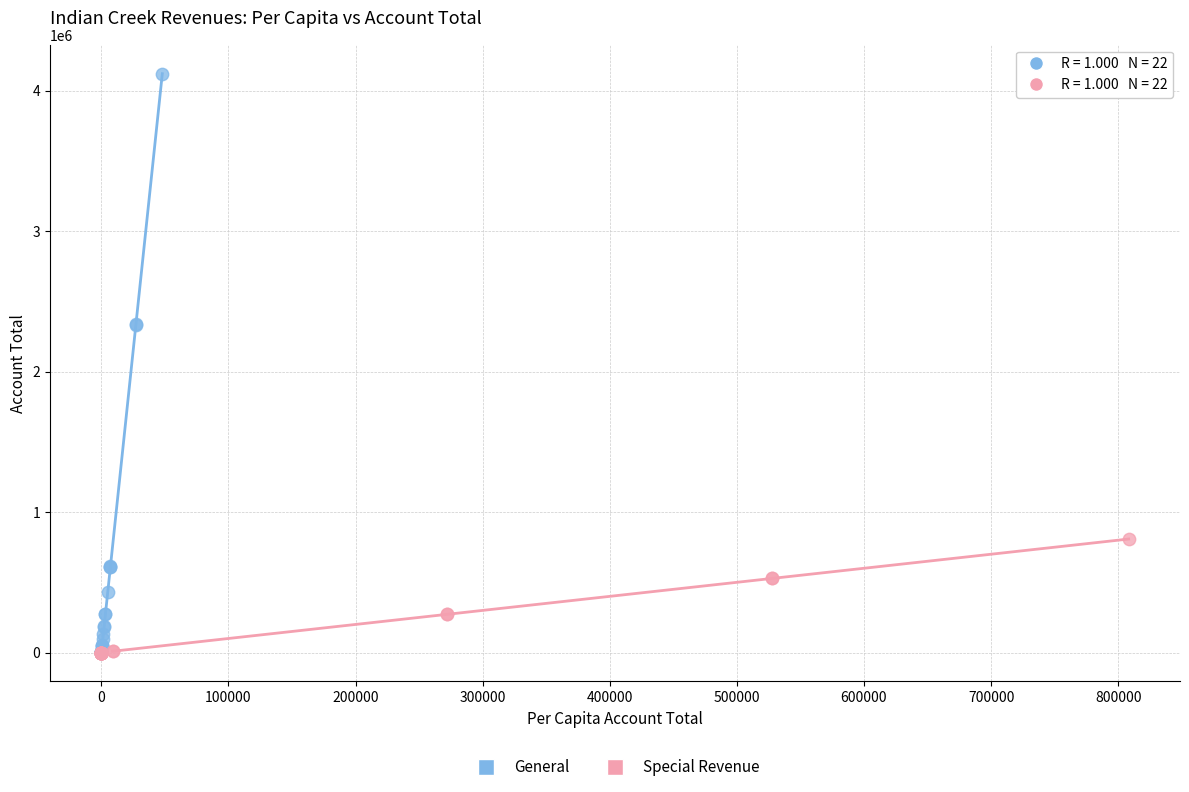

Which series has the widest spread of Y values?

General